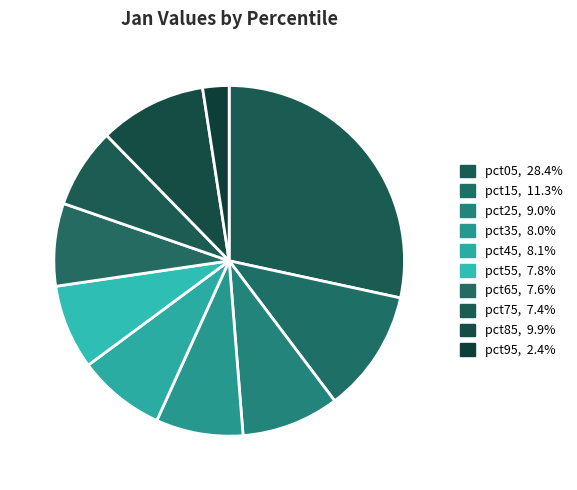

Rank the categories by value from lowest to highest.

pct95, pct75, pct65, pct55, pct35, pct45, pct25, pct85, pct15, pct05